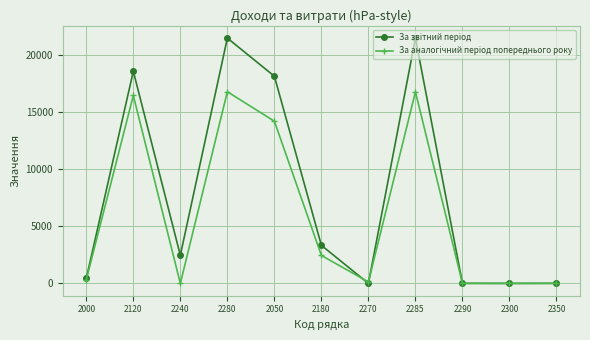

What is the spread (max minus min) of values at 2120?

2116.2